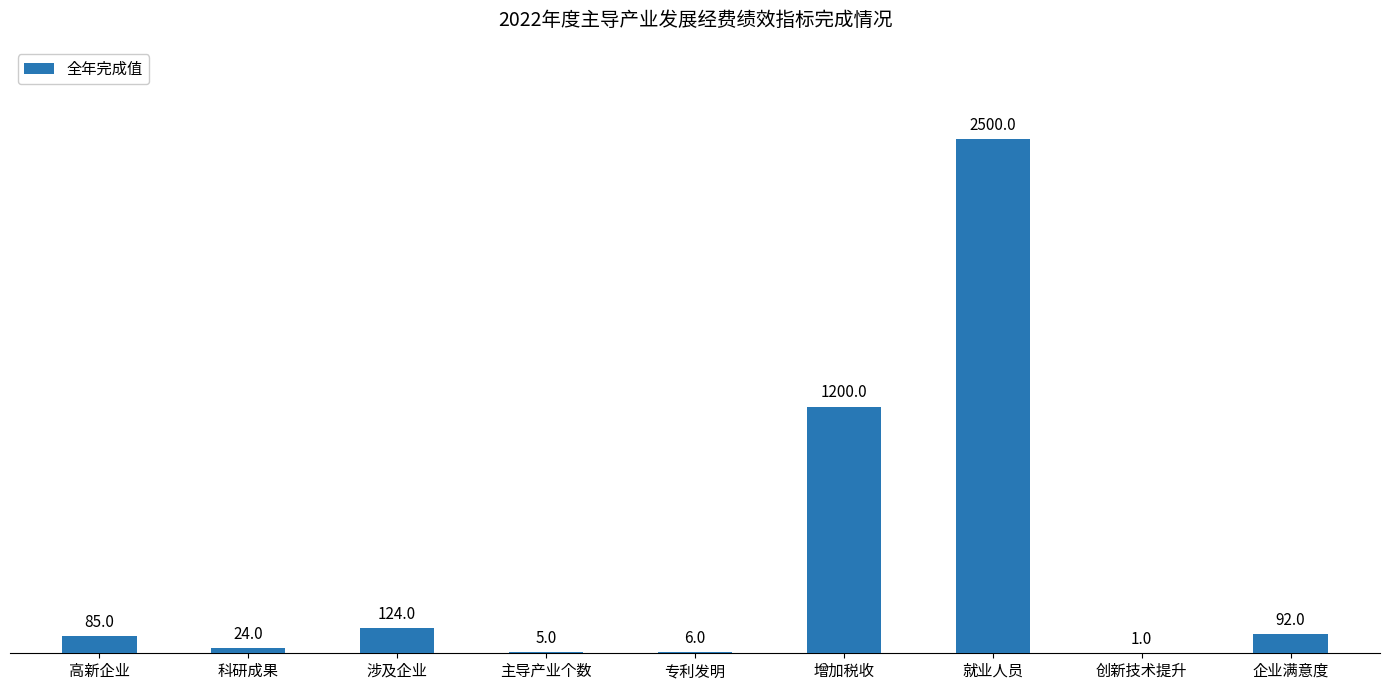

How many categories are shown in the chart?

9